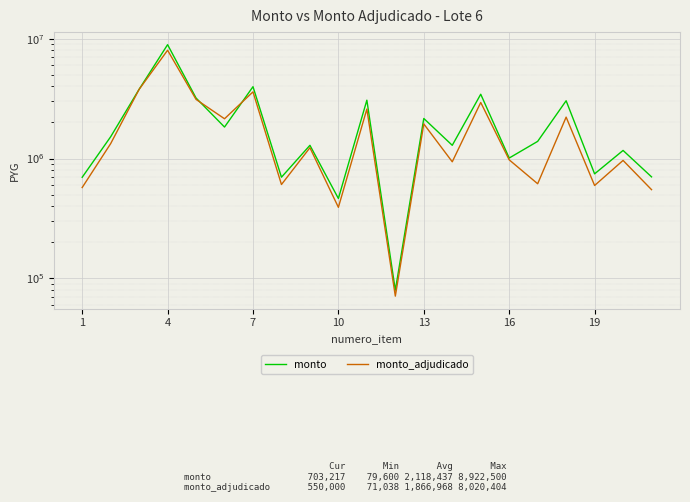

True or false: monto_adjudicado has a value of 4894695 at 4.

False